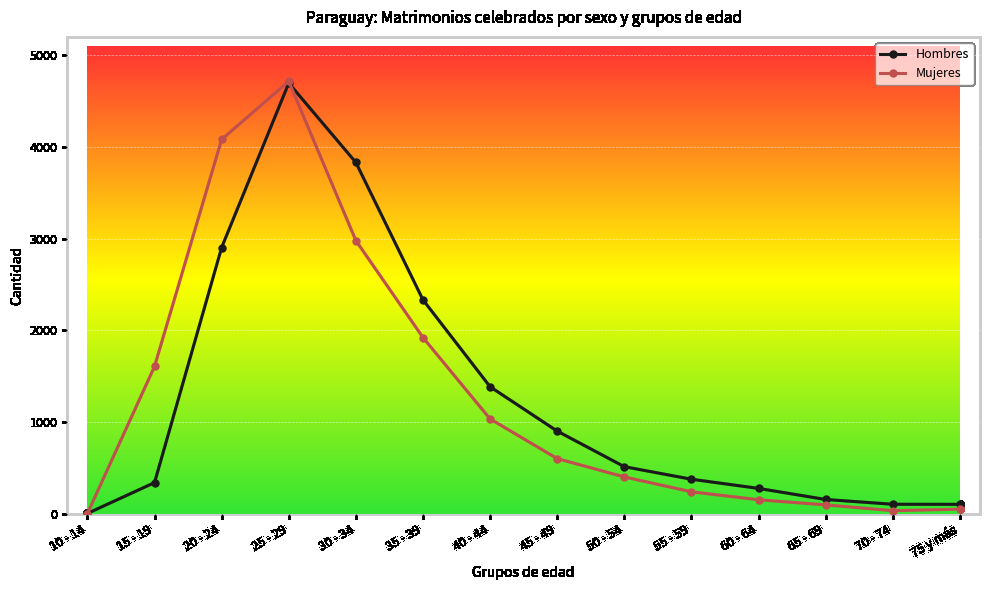

Which category has the highest value across all series?

25 - 29